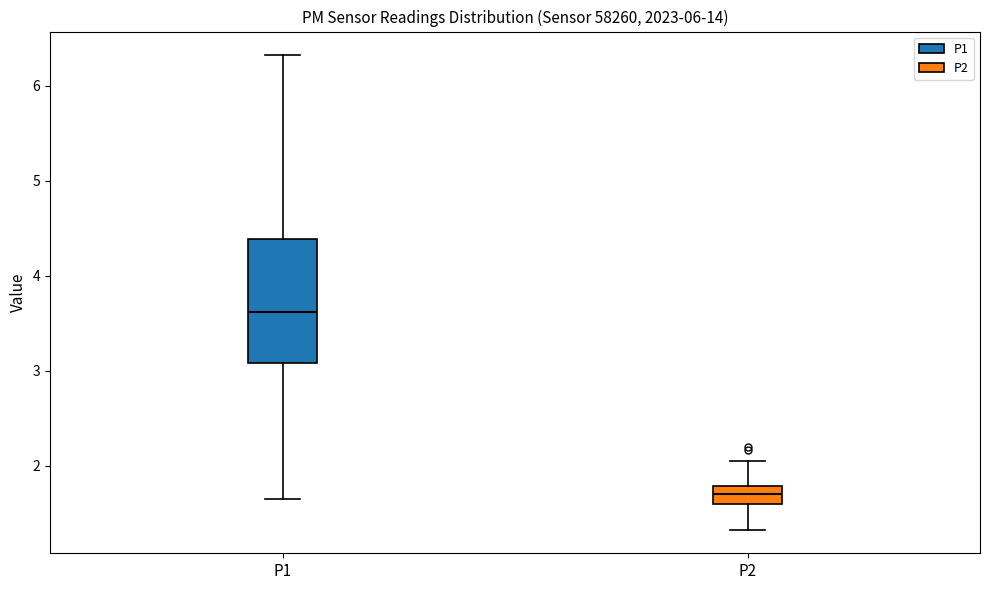

Reading left to right, transcribe this box plot: for each box, give where its median line is, the range the box spans, and where its two whiskers end, as read against the y-axis. The values are not printed on the chart, so give them approximately, as read against the axis.

P1: median 3.6, box 3.1 to 4.4, whiskers 1.7 to 6.3
P2: median 1.7, box 1.6 to 1.8, whiskers 1.3 to 2.1